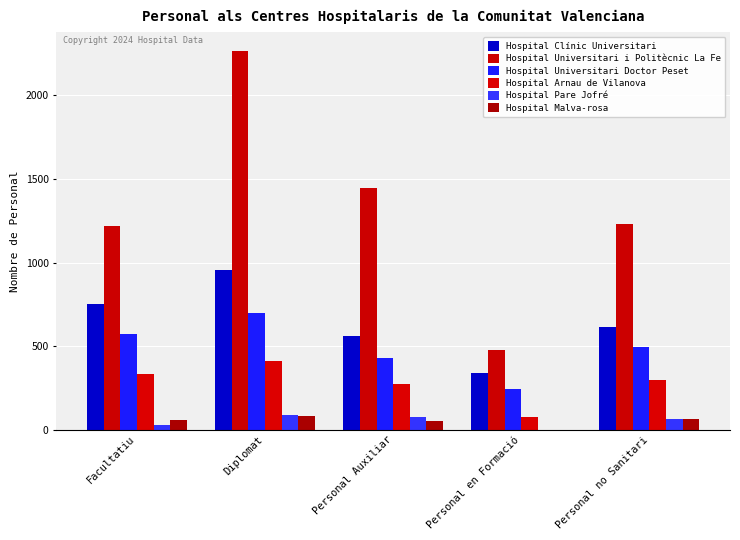

What is the total value across all series at Personal Auxiliar?

2832